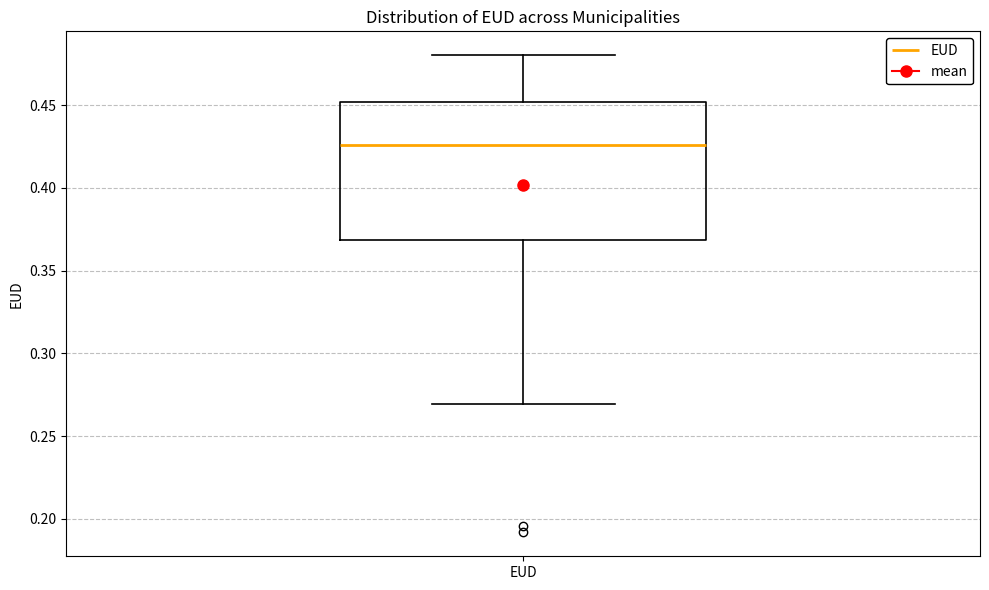

Read this box plot against the y-axis: the position of the median line, the range covered by the box, and the ends of both whiskers. The values are not printed on the chart, so give them approximately, as read against the axis.

median 0.425, box 0.370 to 0.450, whiskers 0.270 to 0.480